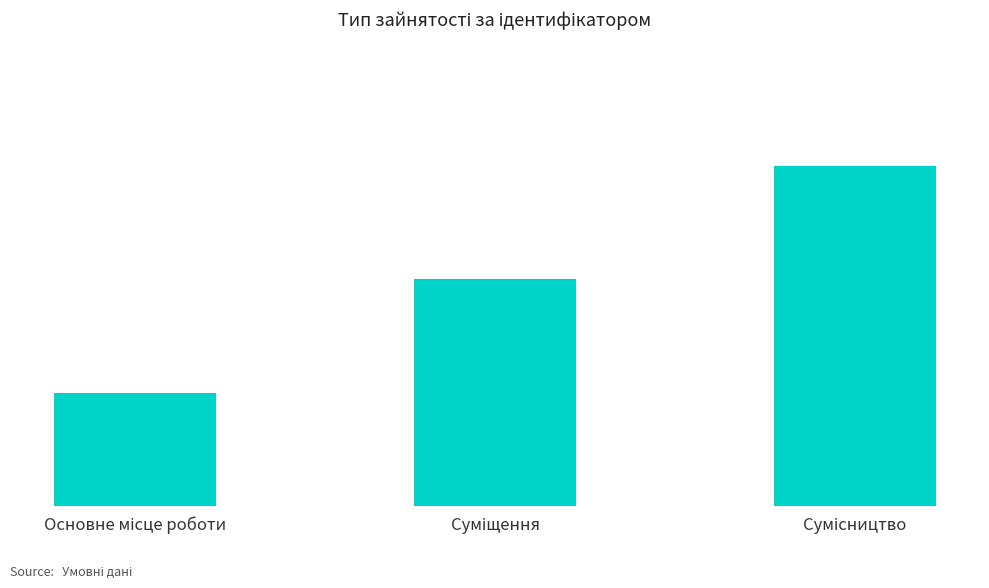

Are the bars horizontal?

No